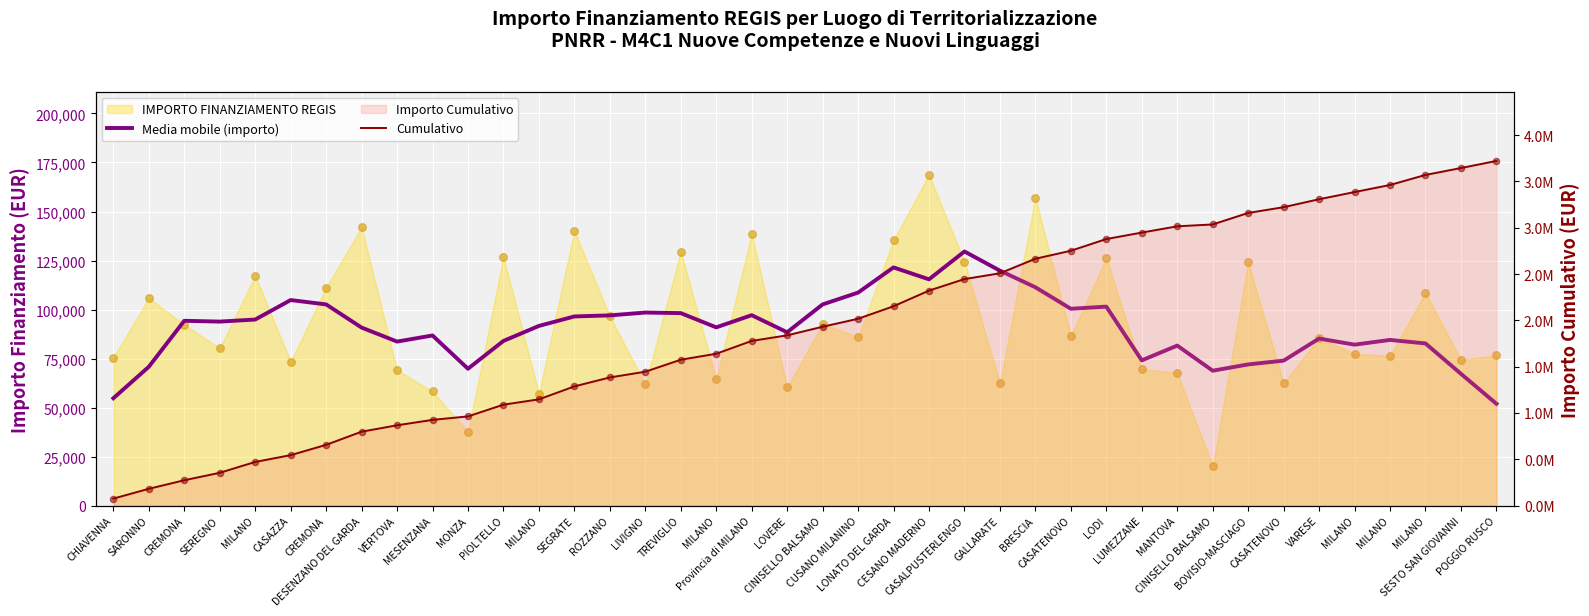

Which series has the largest total across all categories?

Cumulativo